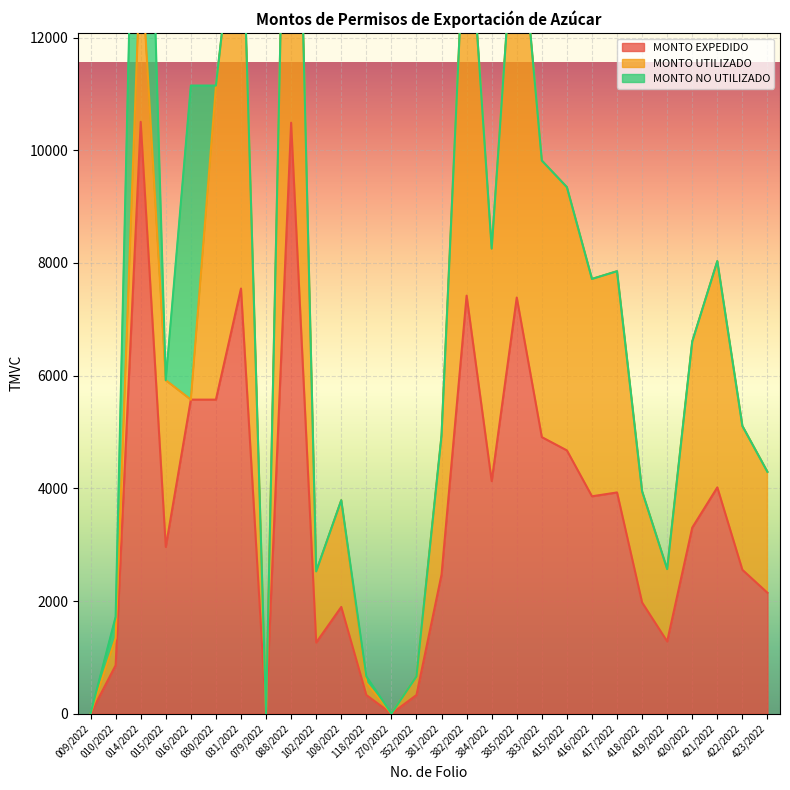

What is the difference between the MONTO UTILIZADO values at 015/2022 and 420/2022?

343.1